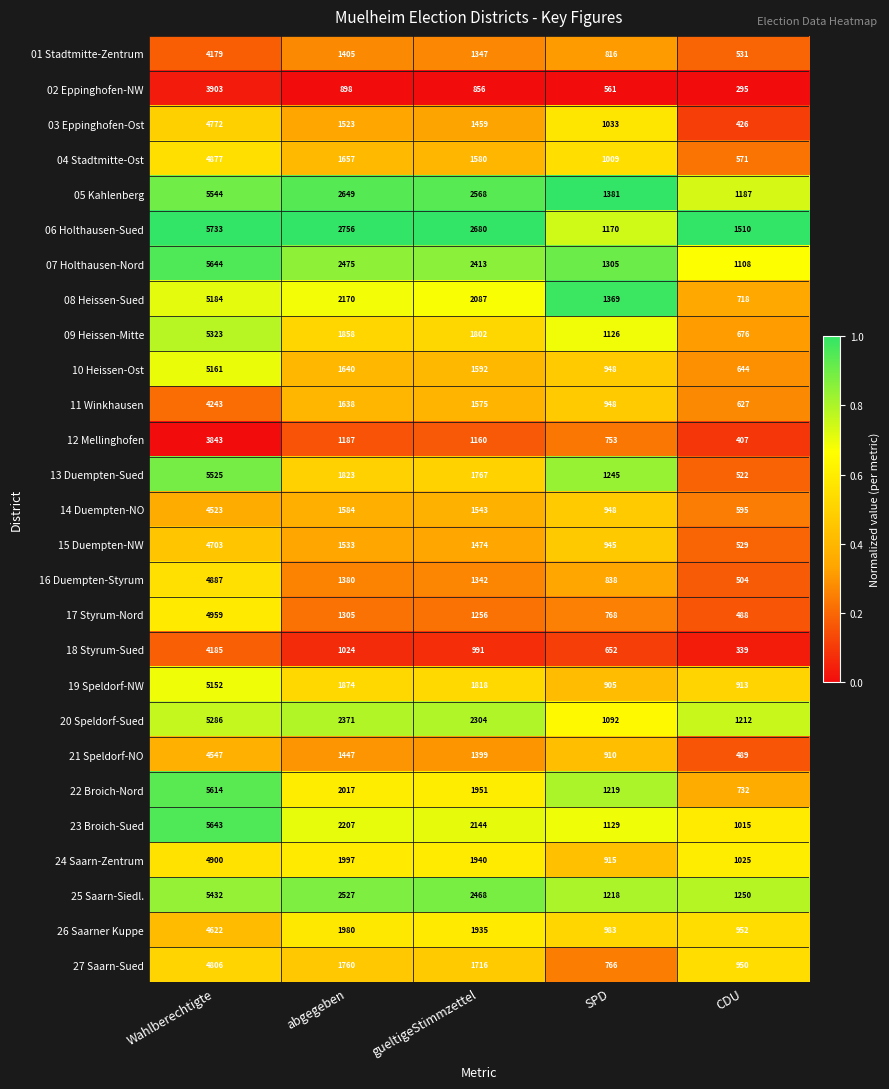

At which label is 18 Styrum-Sued closest to 2262?

abgegeben